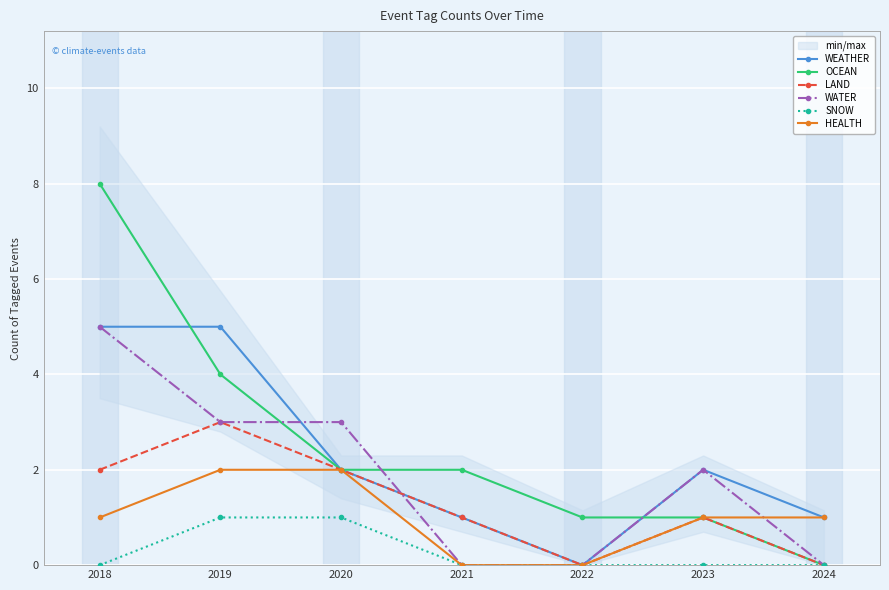

The OCEAN series shows 2 at 2020. True or false?

True